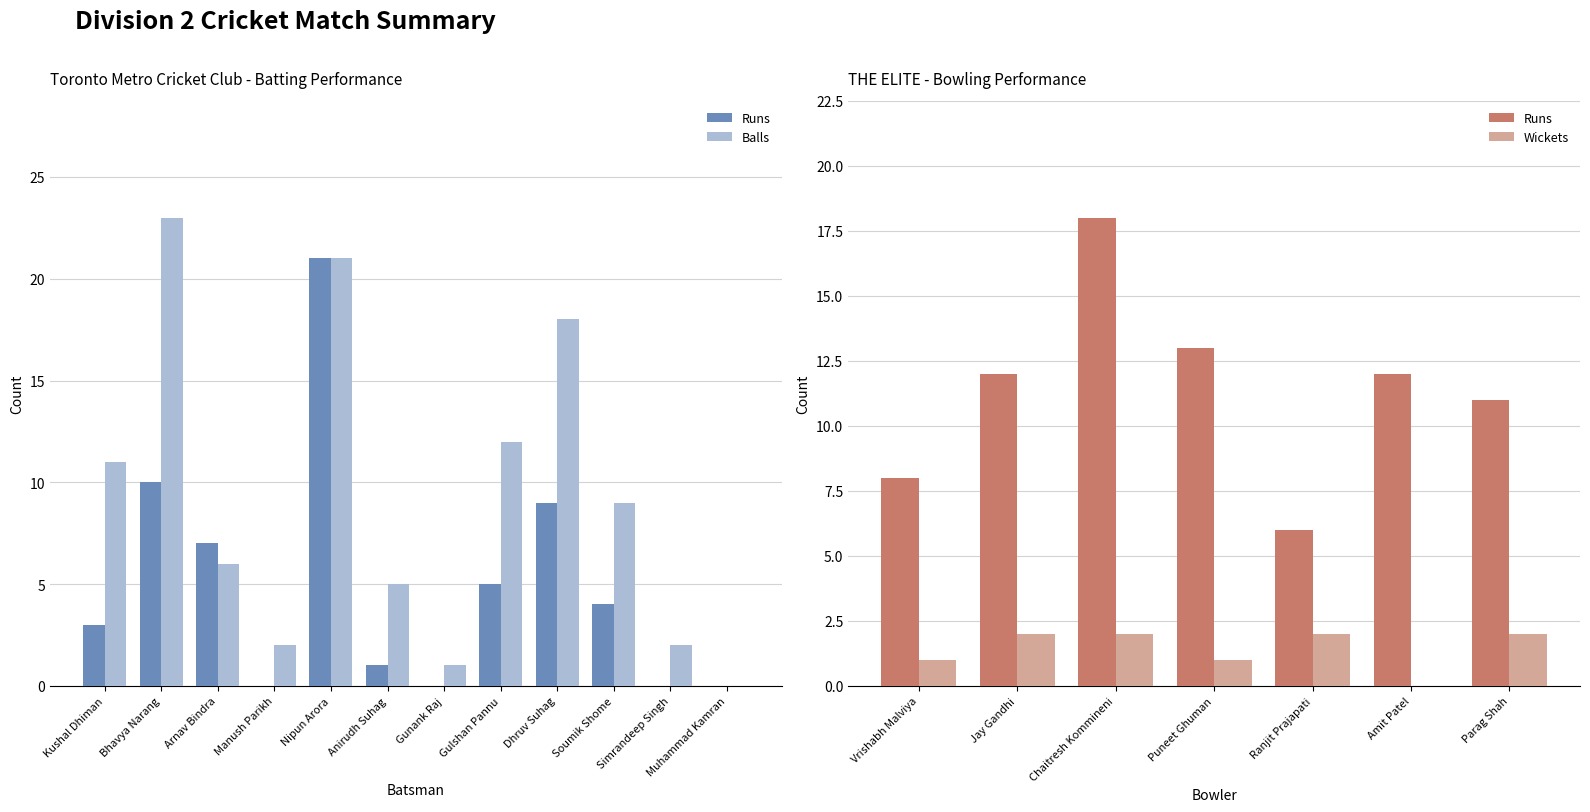

The Balls series shows 21 at Nipun Arora. True or false?

True